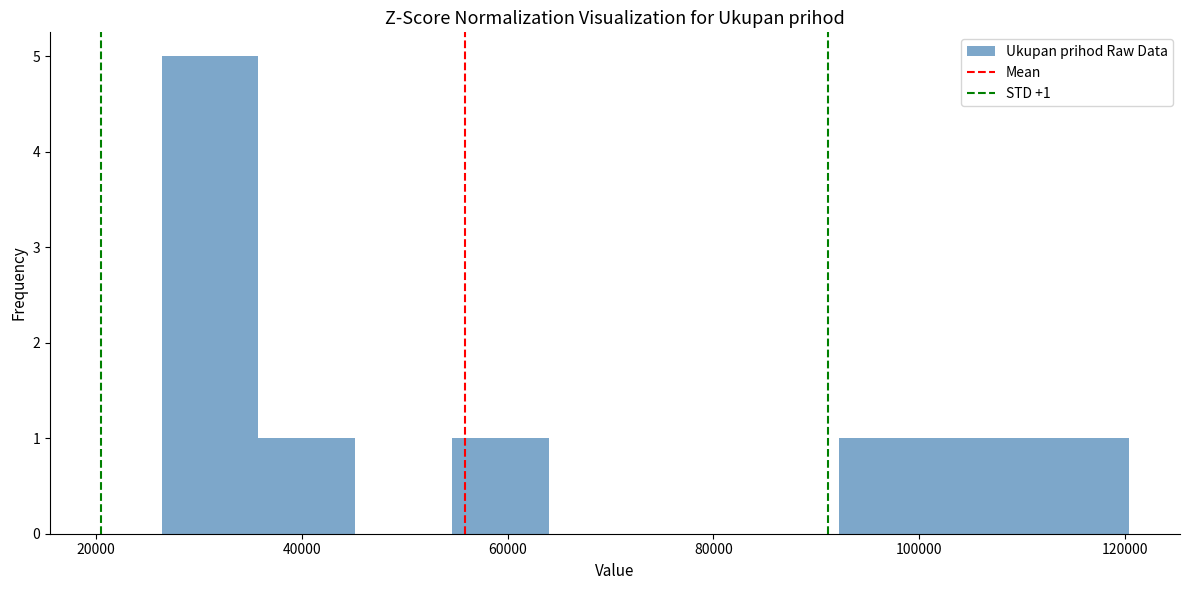

Over which range of the x-axis is the bar tallest?

26000 to 36000